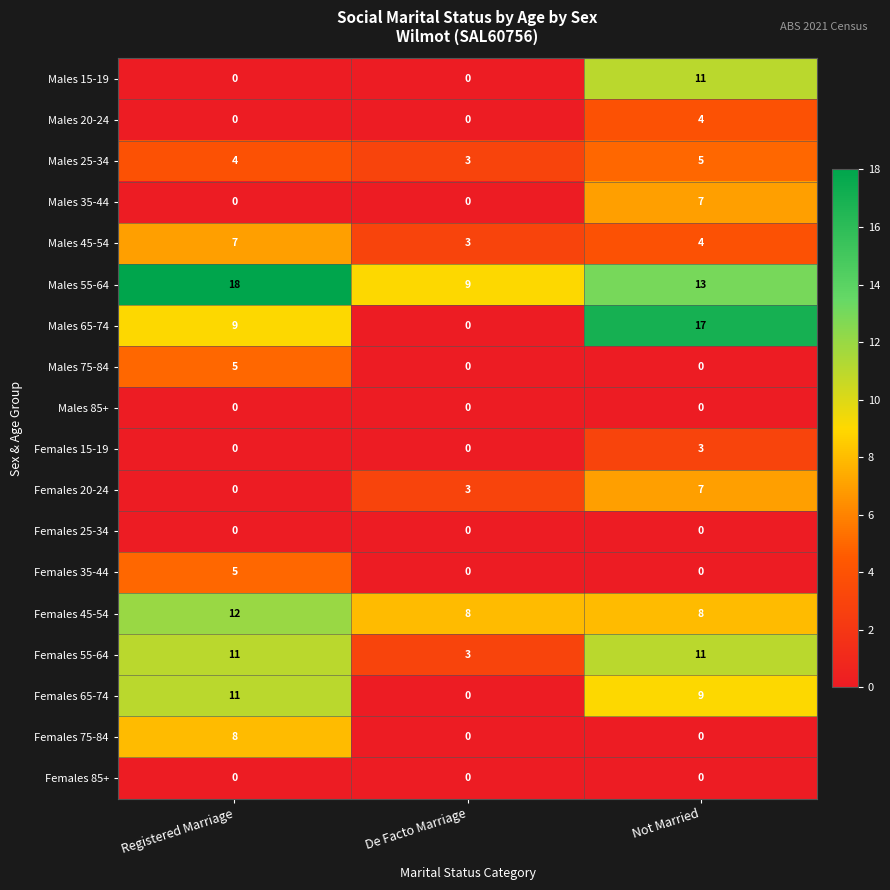

How many Females 55-64 values are between 3 and 11?

3